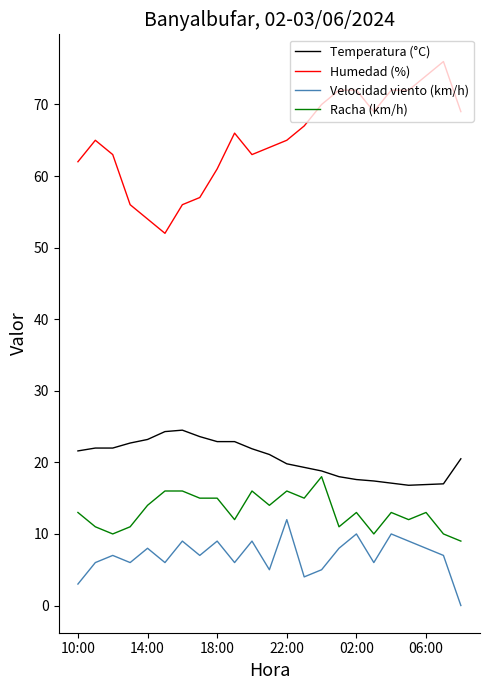

True or false: Velocidad viento (km/h) has more than 0 interior local peaks.

True